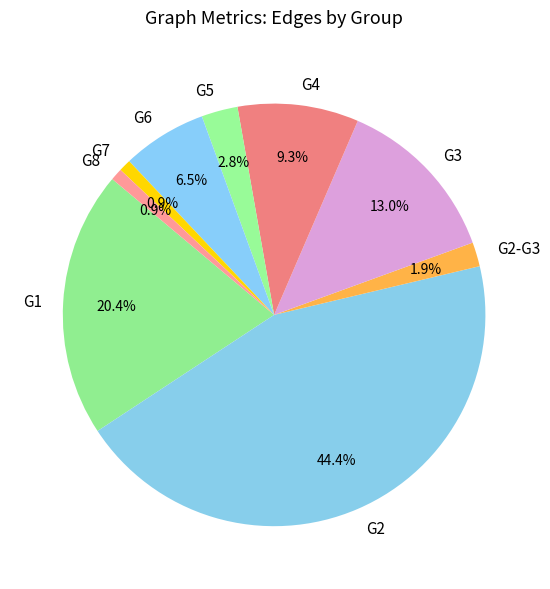

Between G6 and G2, which is larger?

G2